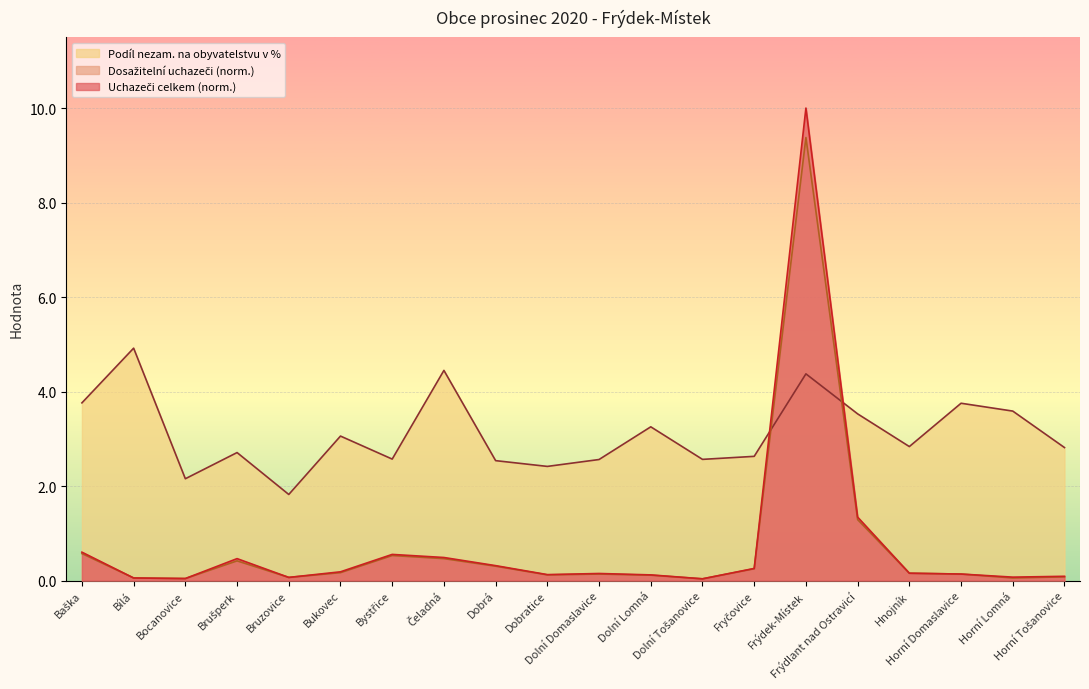

At which label is Dosažitelní uchazeči o zaměstnání closest to 4?

Frýdlant nad Ostravicí